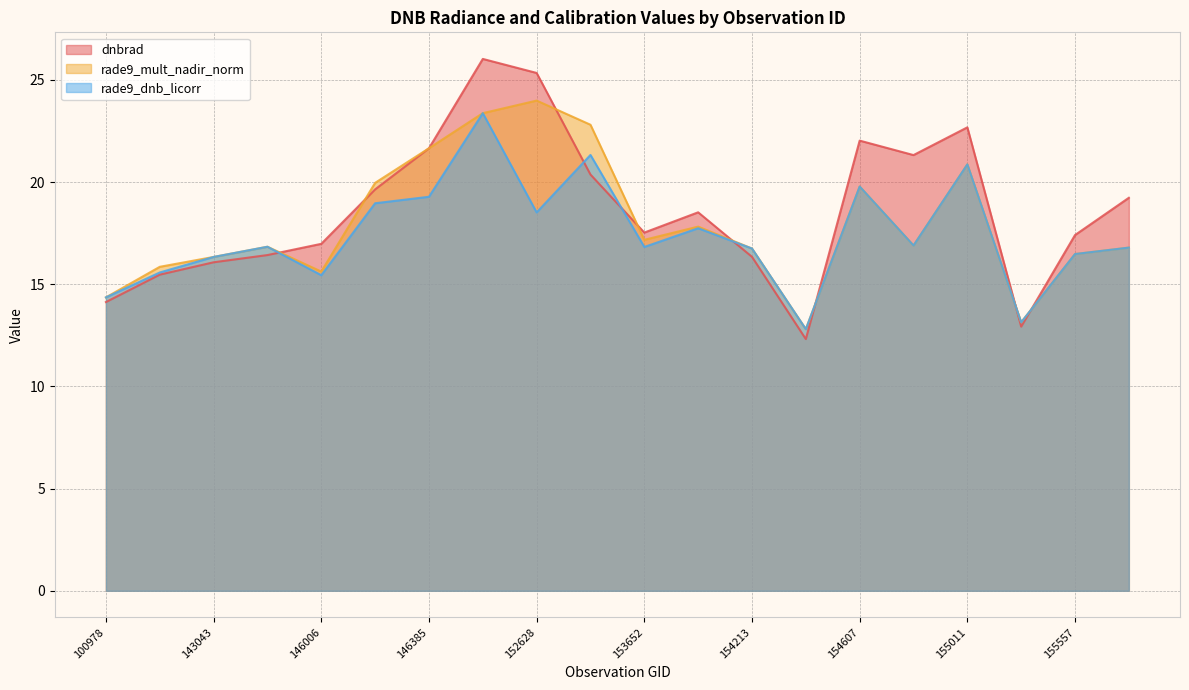

Does the chart display data point markers on the line(s)?

No